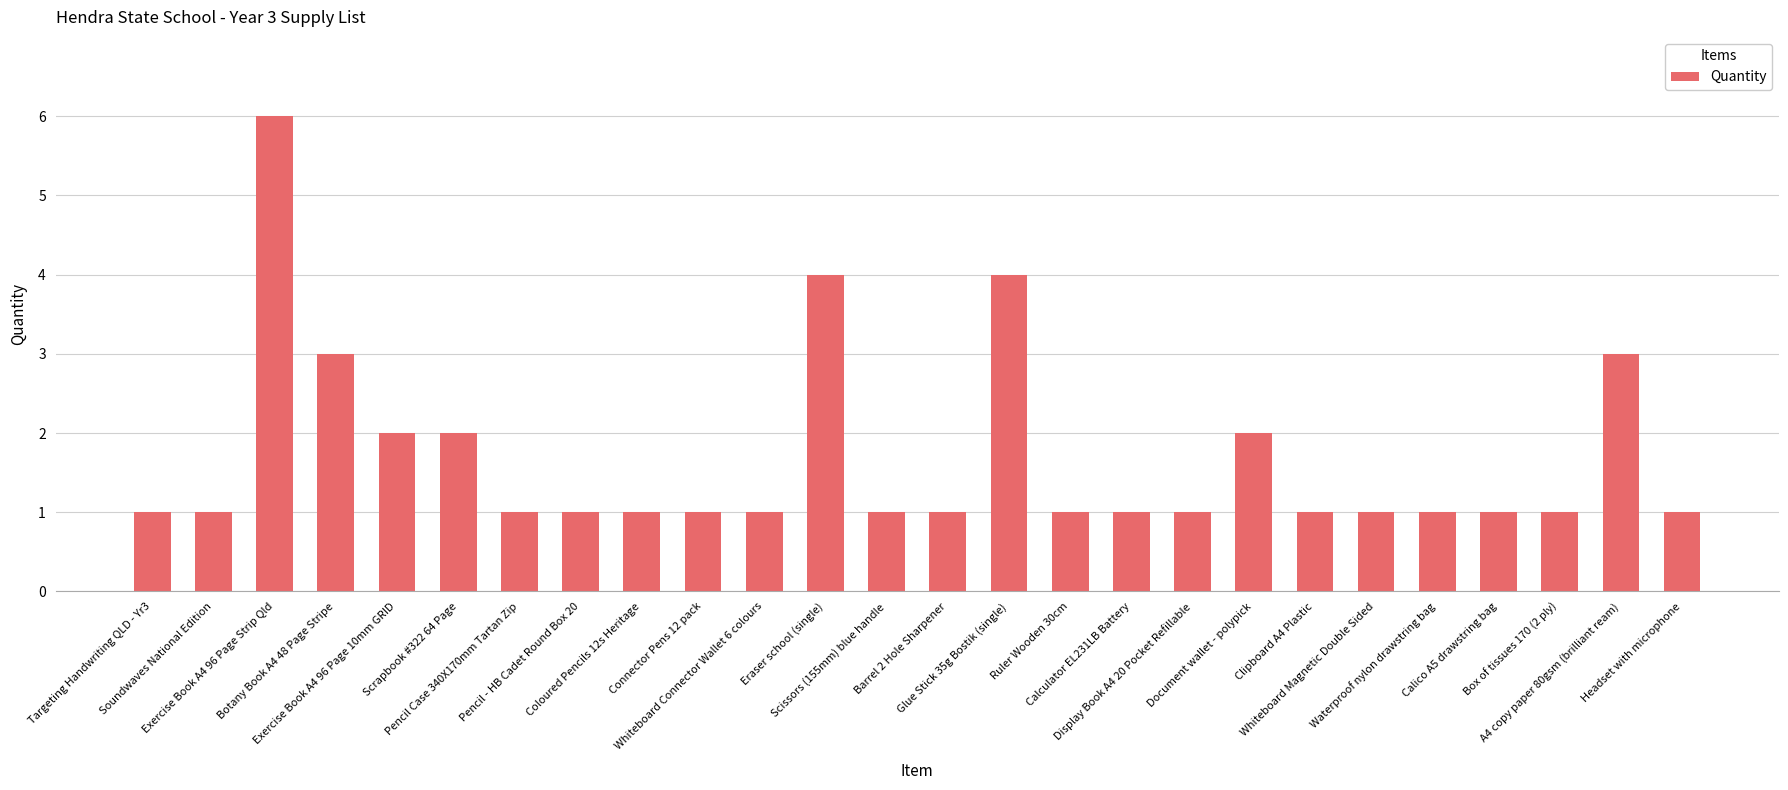

What is the change in value from Clipboard A4 Plastic to A4 copy paper 80gsm (brilliant ream)?

+2